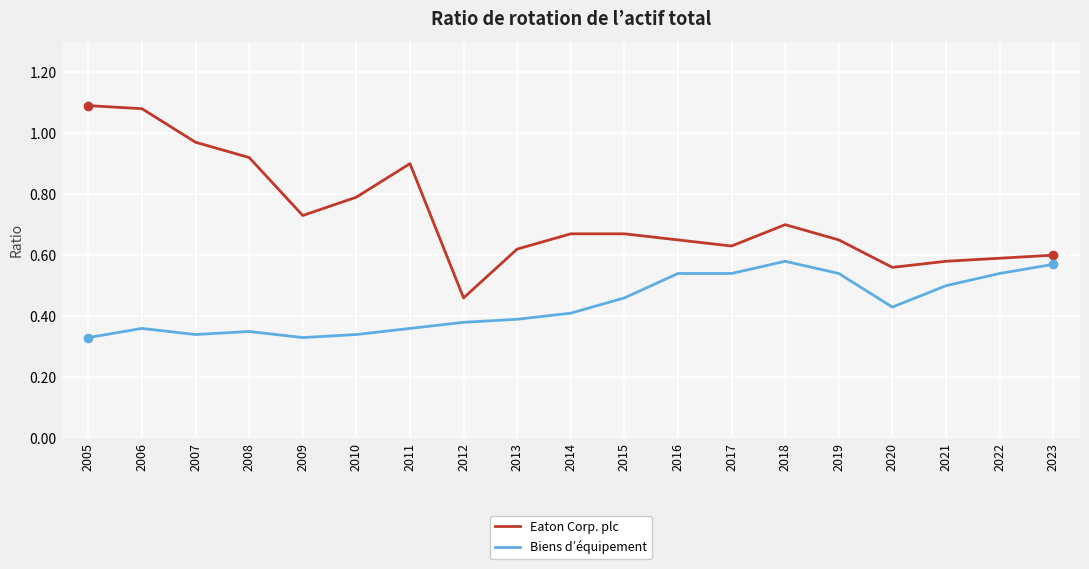

Which category has the lowest value in the Eaton Corp. plc series?

2012